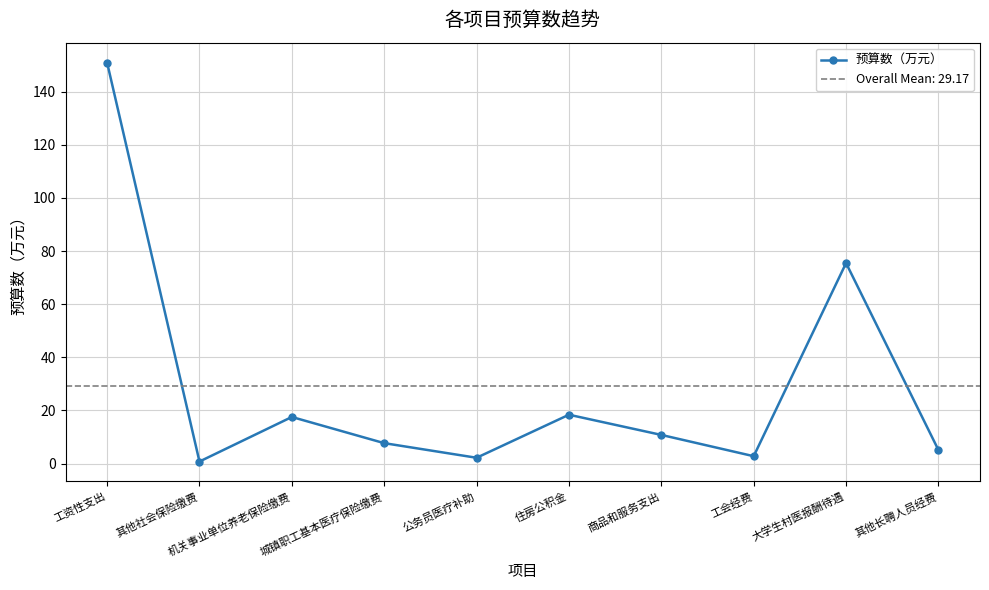

What is the change in value from 工资性支出 to 其他社会保险缴费?

-150.1